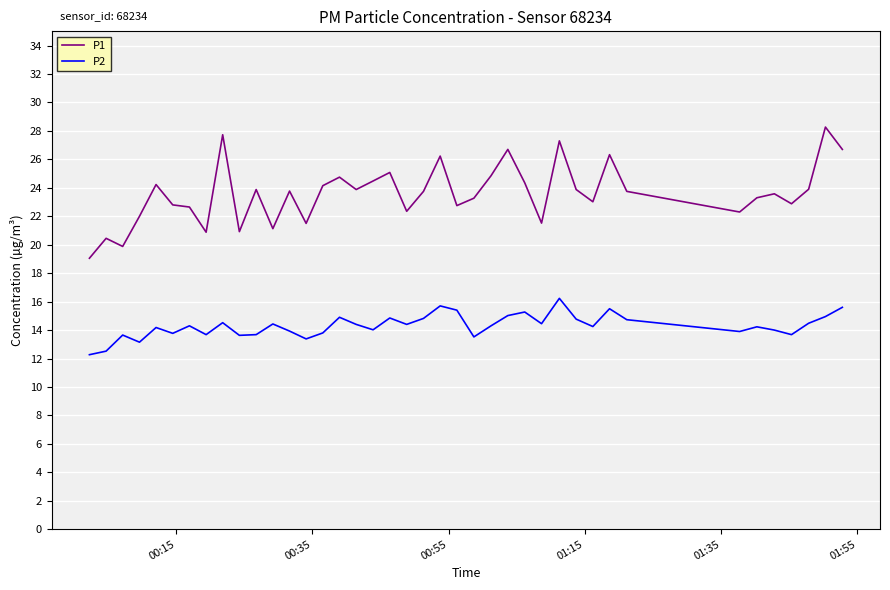

Which series has the largest range (max minus min)?

P1